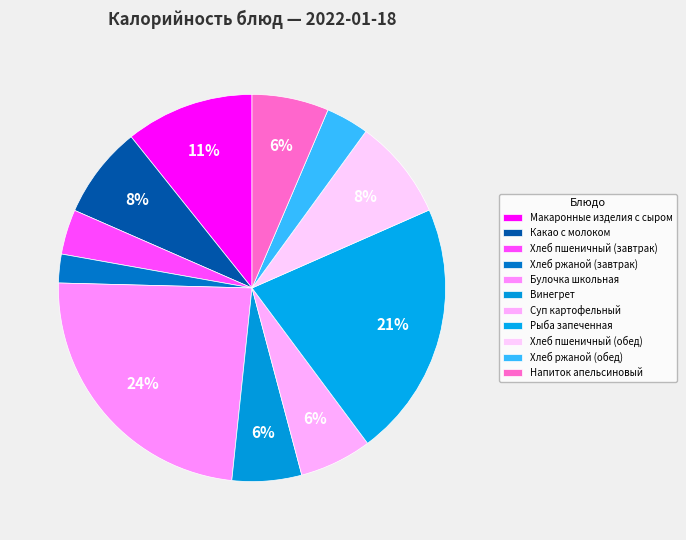

The Хлеб пшеничный (завтрак) slice represents 11% of the pie. True or false?

False